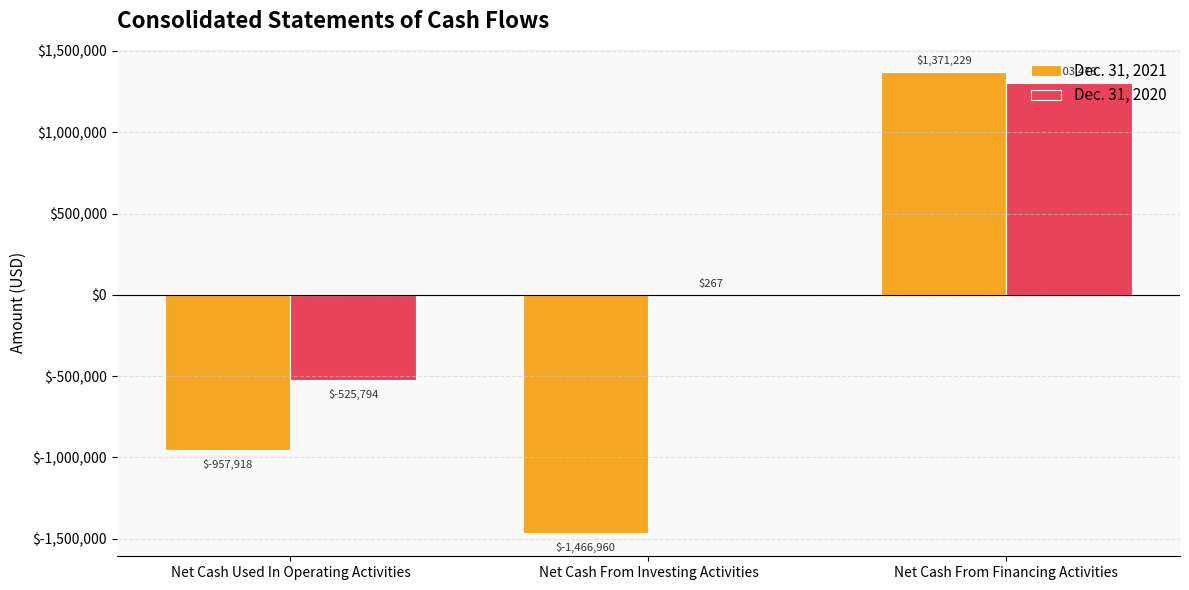

How many categories are shown in the chart?

3